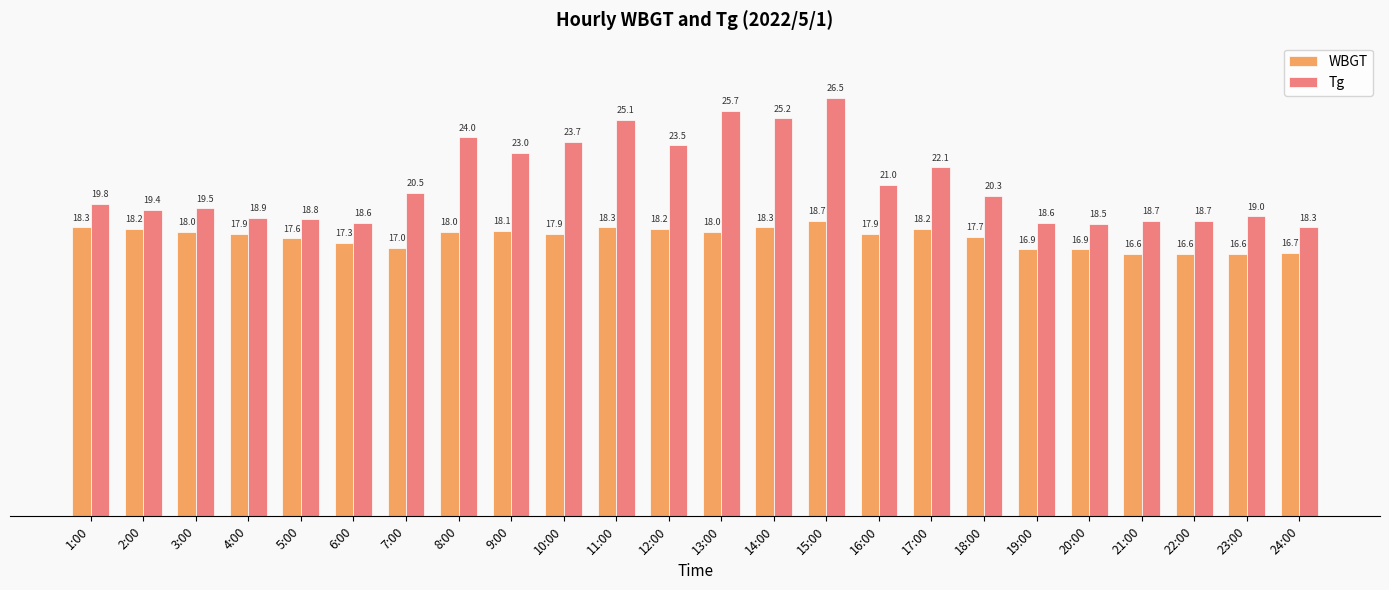

Between 2:00 and 12:00, which series saw the biggest shift?

Tg